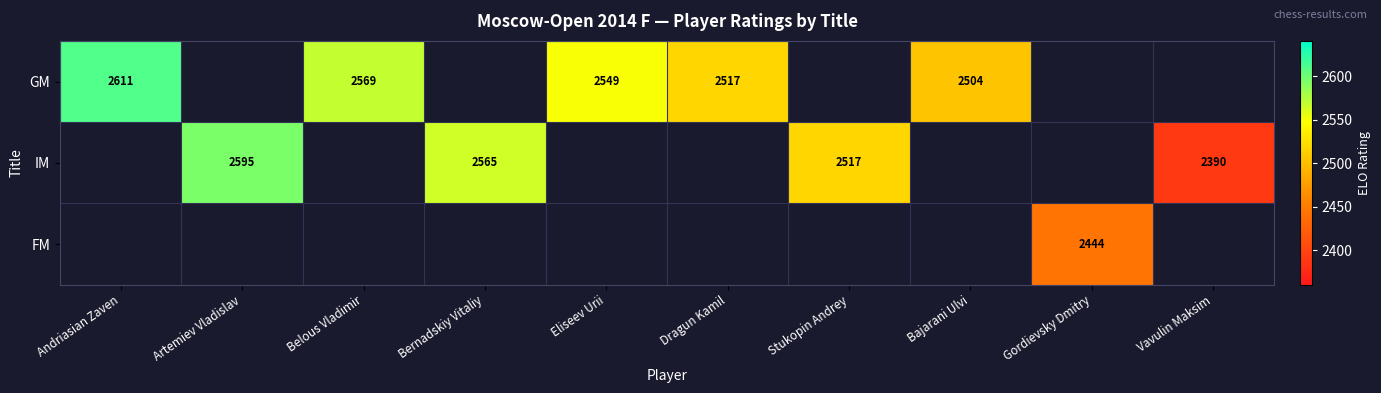

Is it true that GM equals 3446 at Bajarani Ulvi?

False